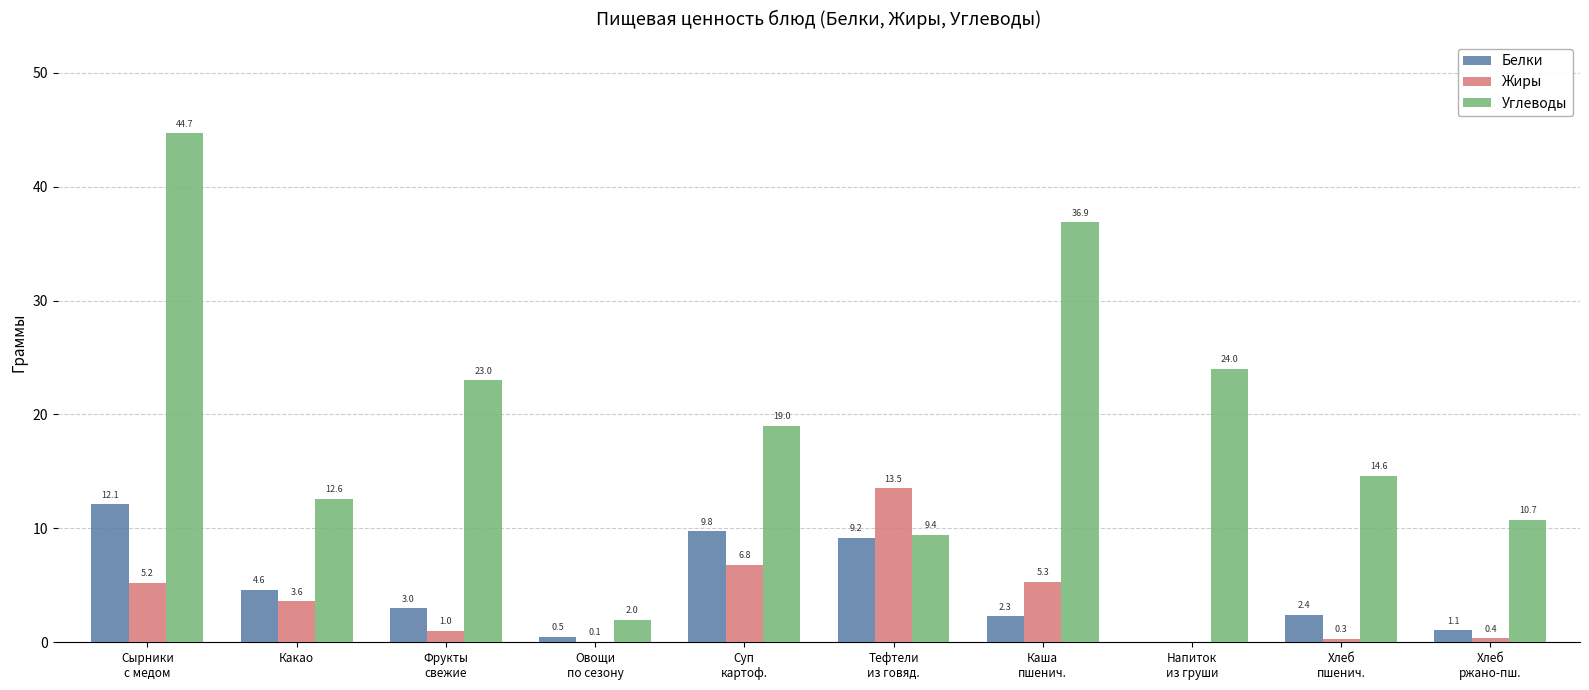

What is the sum of all Углеводы values?

196.9